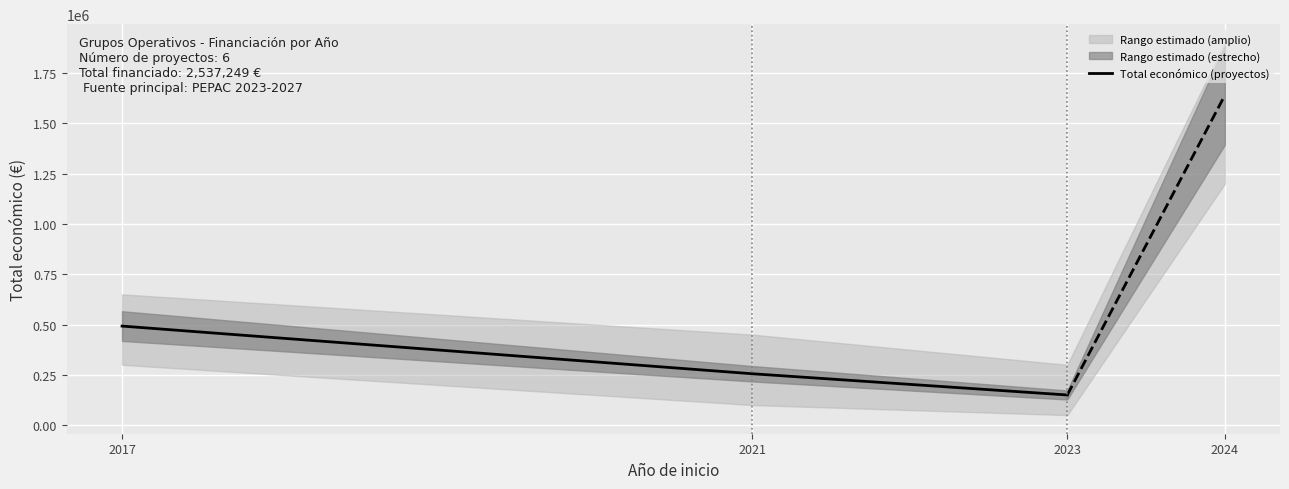

What is the highest value of the Total económico (proyectos) series?

492343